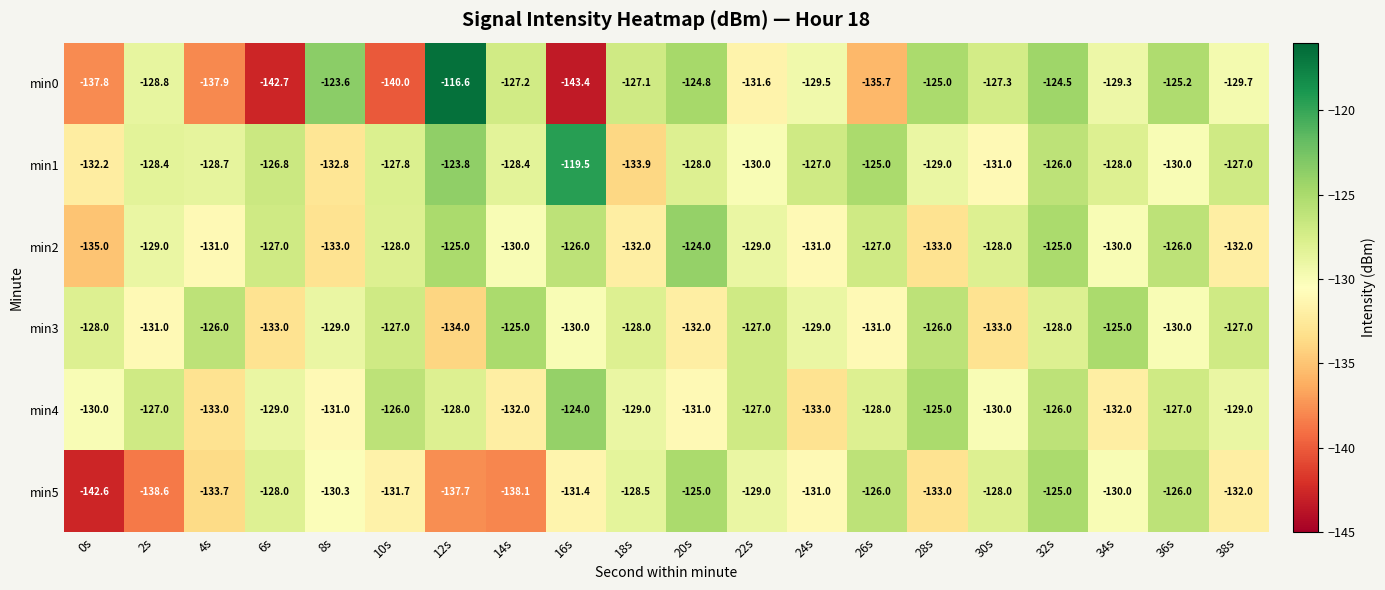

At how many categories does at least one series exceed -120?

2